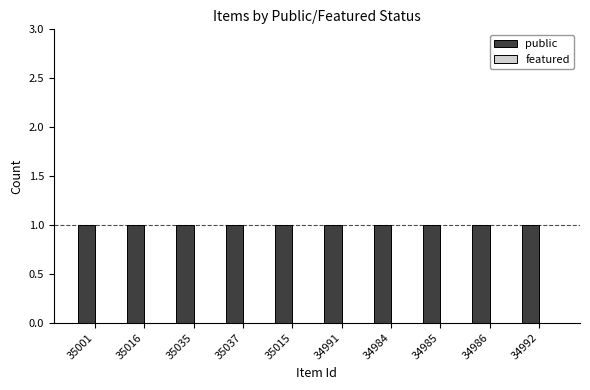

At which category does the chart reach its minimum across all series?

35001